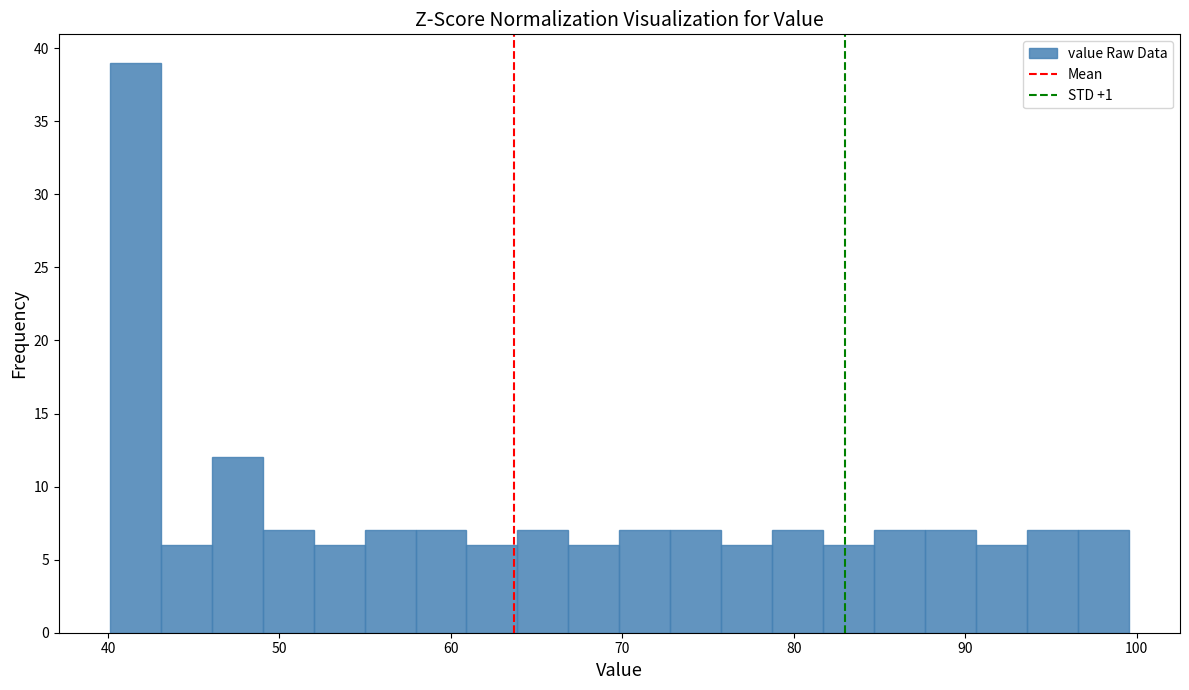

Read against the x-axis, roughly where is the centre of the tallest bar?

42